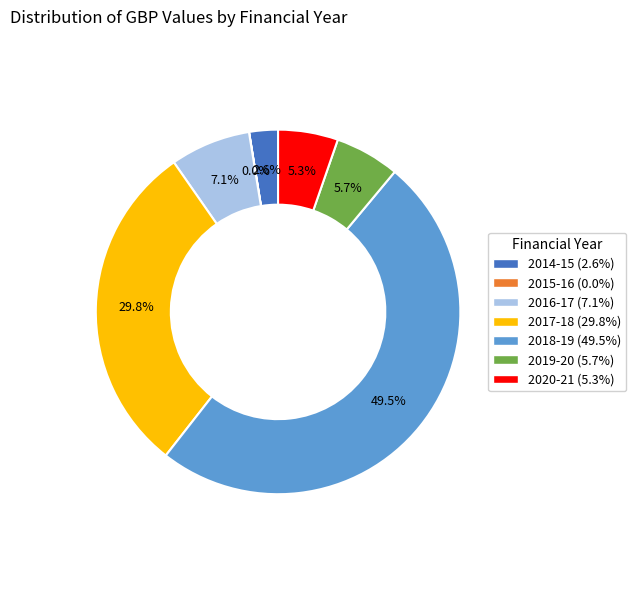

Is there a majority slice in this chart?

No